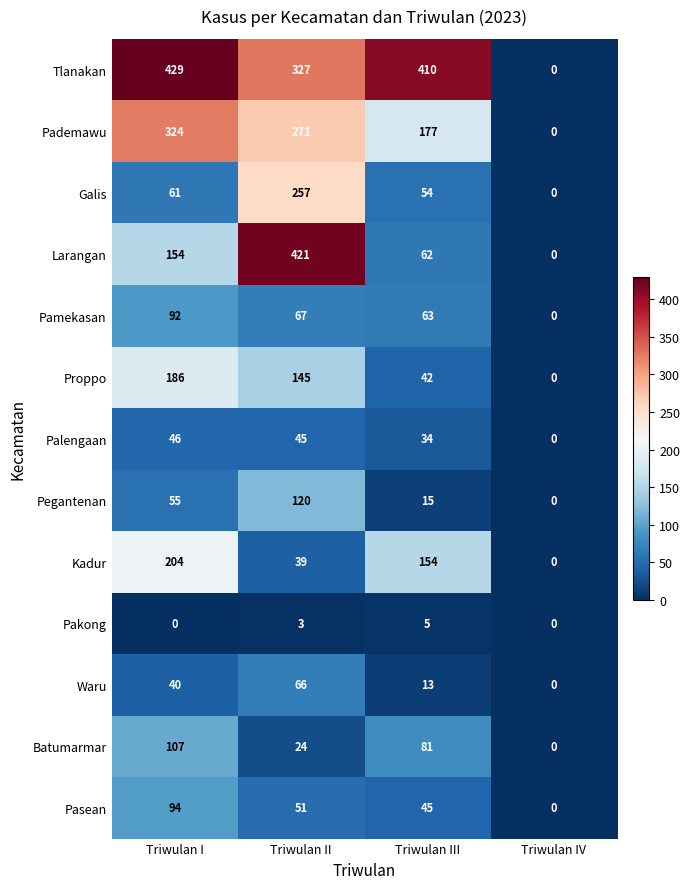

List the series in order of their peak value, highest first.

Tlanakan, Larangan, Pademawu, Galis, Kadur, Proppo, Pegantenan, Batumarmar, Pasean, Pamekasan, Waru, Palengaan, Pakong